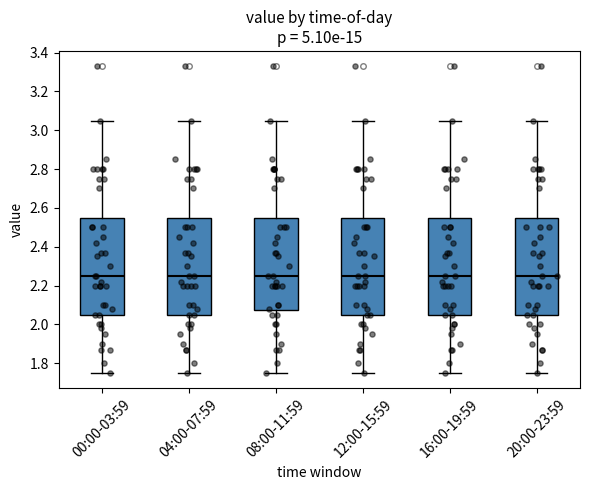

Where does the lower whisker of the box for 20:00-23:59 end on the y-axis? The values are not printed on the chart, so give them approximately, as read against the axis.

1.76